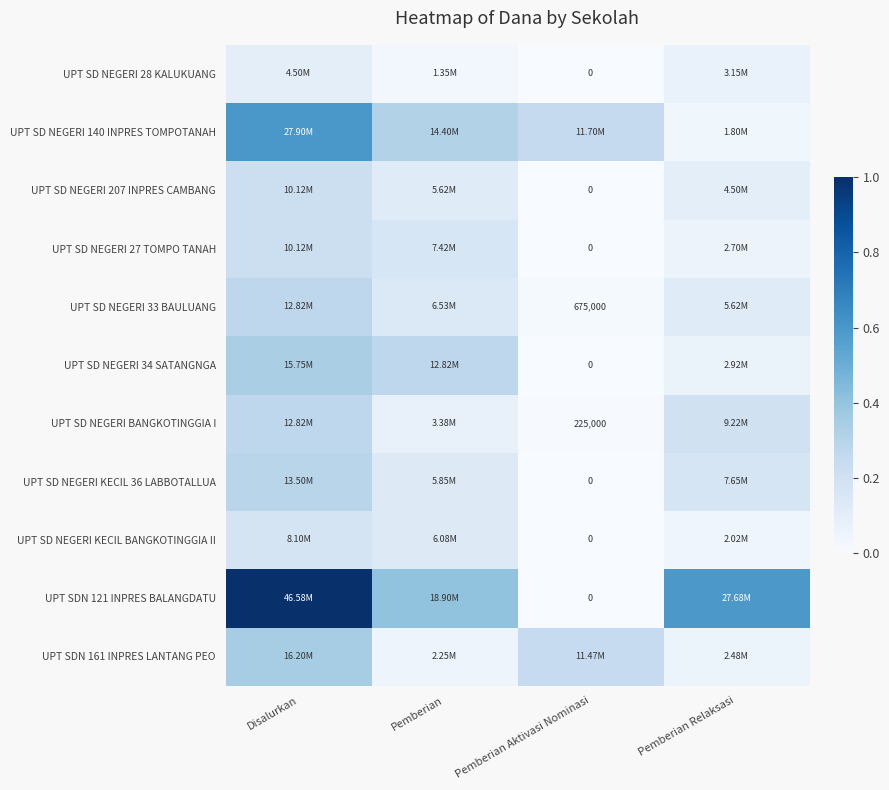

Rank the series by their maximum value, from highest to lowest.

UPT SDN 121 INPRES BALANGDATU, UPT SD NEGERI 140 INPRES TOMPOTANAH, UPT SDN 161 INPRES LANTANG PEO, UPT SD NEGERI 34 SATANGNGA, UPT SD NEGERI KECIL 36 LABBOTALLUA, UPT SD NEGERI 33 BAULUANG, UPT SD NEGERI BANGKOTINGGIA I, UPT SD NEGERI 207 INPRES CAMBANG, UPT SD NEGERI 27 TOMPO TANAH, UPT SD NEGERI KECIL BANGKOTINGGIA II, UPT SD NEGERI 28 KALUKUANG